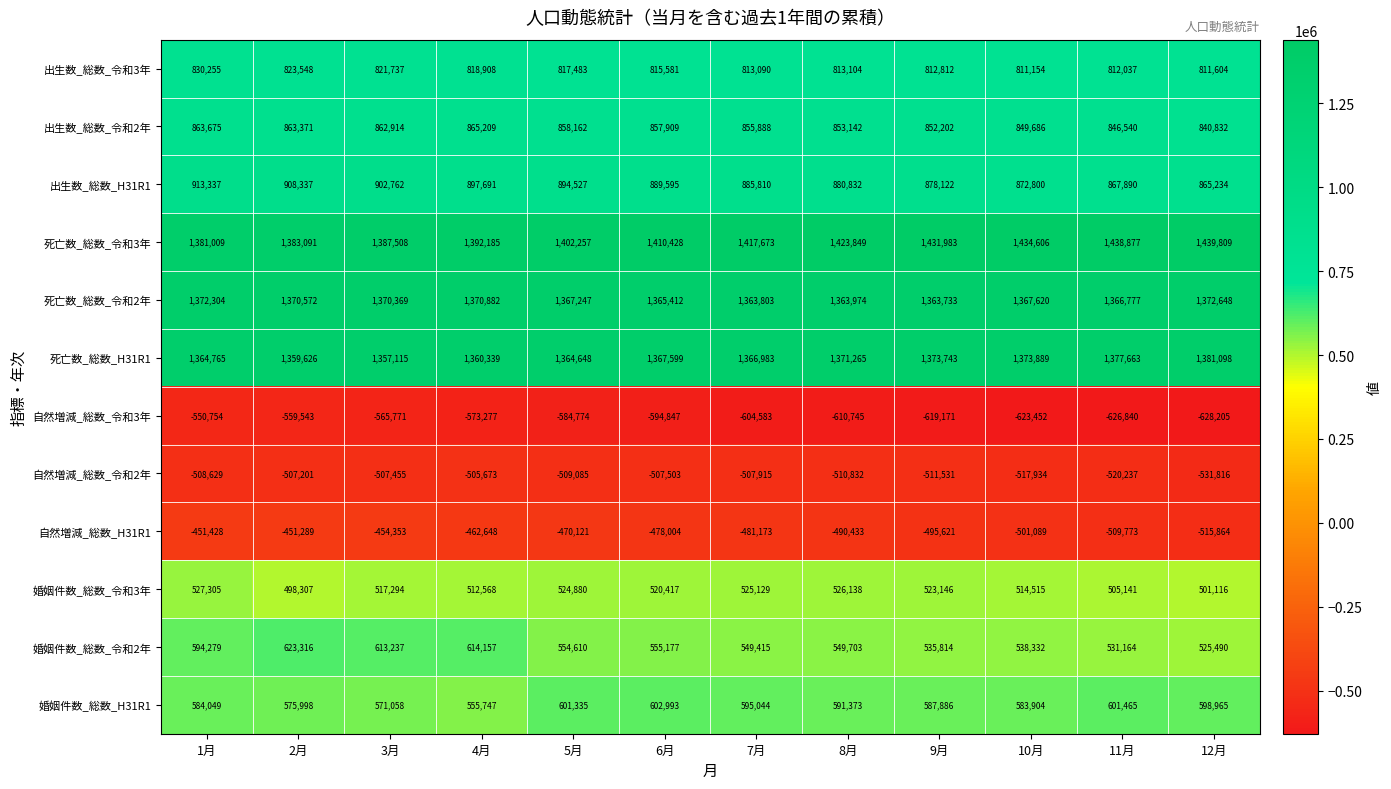

What is the sum of all 死亡数_総数_H31R1 values?

16418733